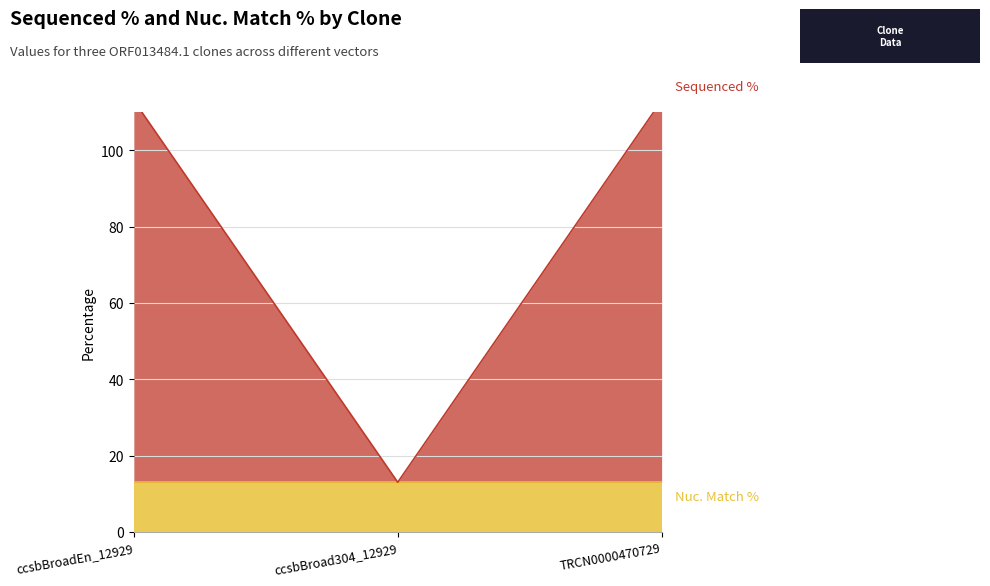

Does the chart display data point markers on the line(s)?

No